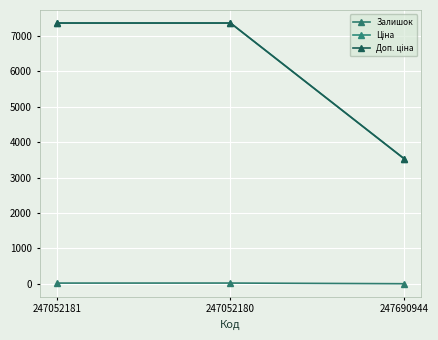

Reading left to right, what are all the values shown in this chart?

Залишок: 247052181=20.0	247052180=21.0	247690944=2.0
Ціна: 247052181=7360.2	247052180=7360.2	247690944=3533.1
Доп. ціна: 247052181=7360.2	247052180=7360.2	247690944=3533.1